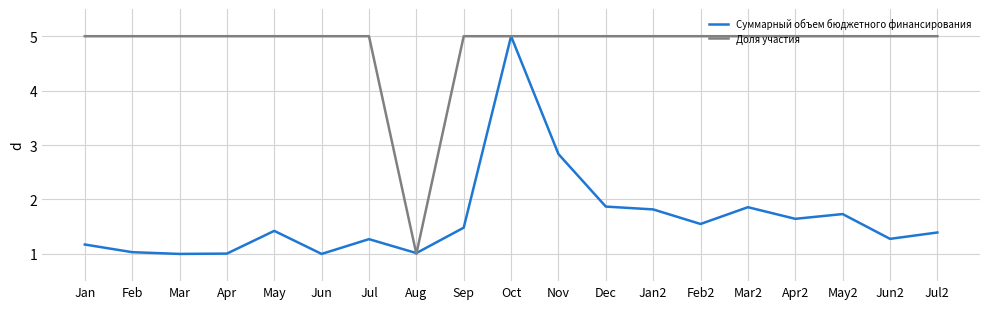

What position from the left is Oct?

10